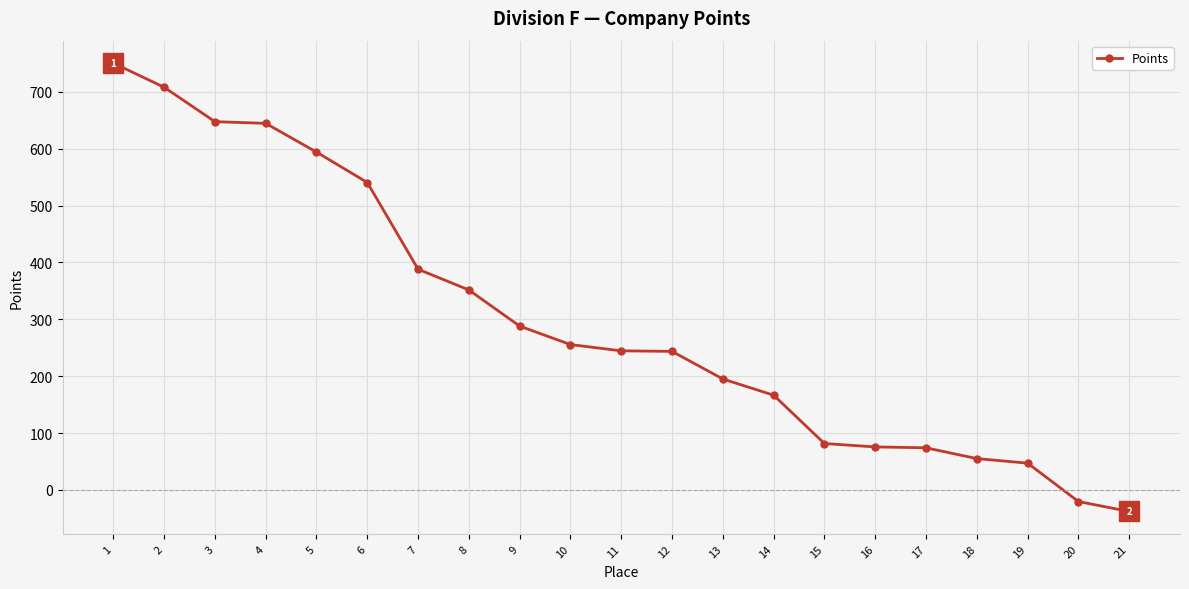

The chart shows a value of 376.5 at 1. True or false?

False